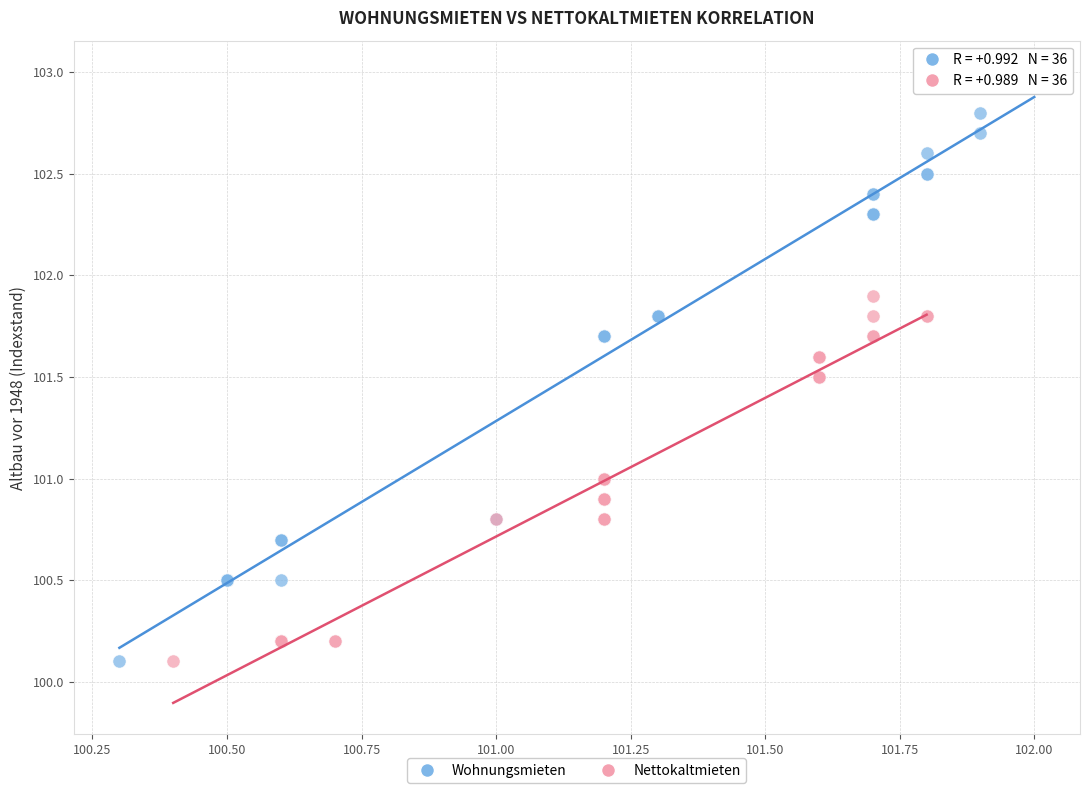

Which series has the widest spread of Y values?

Wohnungsmieten